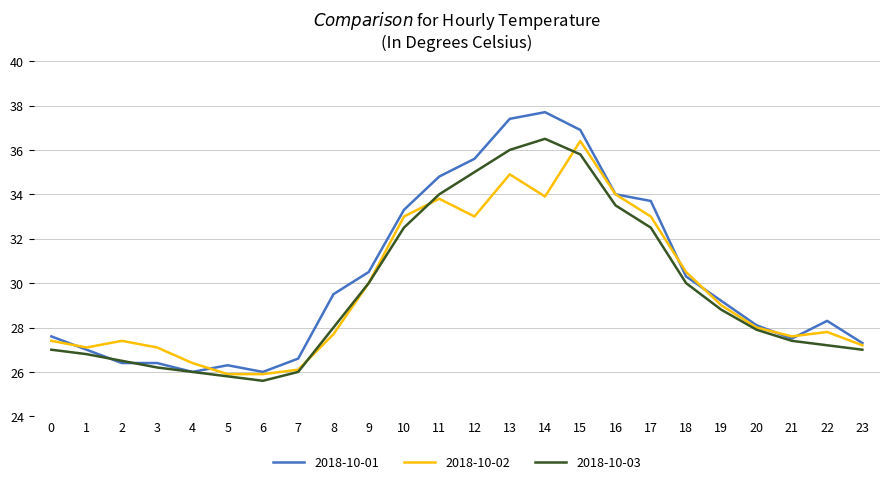

What is the lowest value of the 2018-10-03 series?

25.6